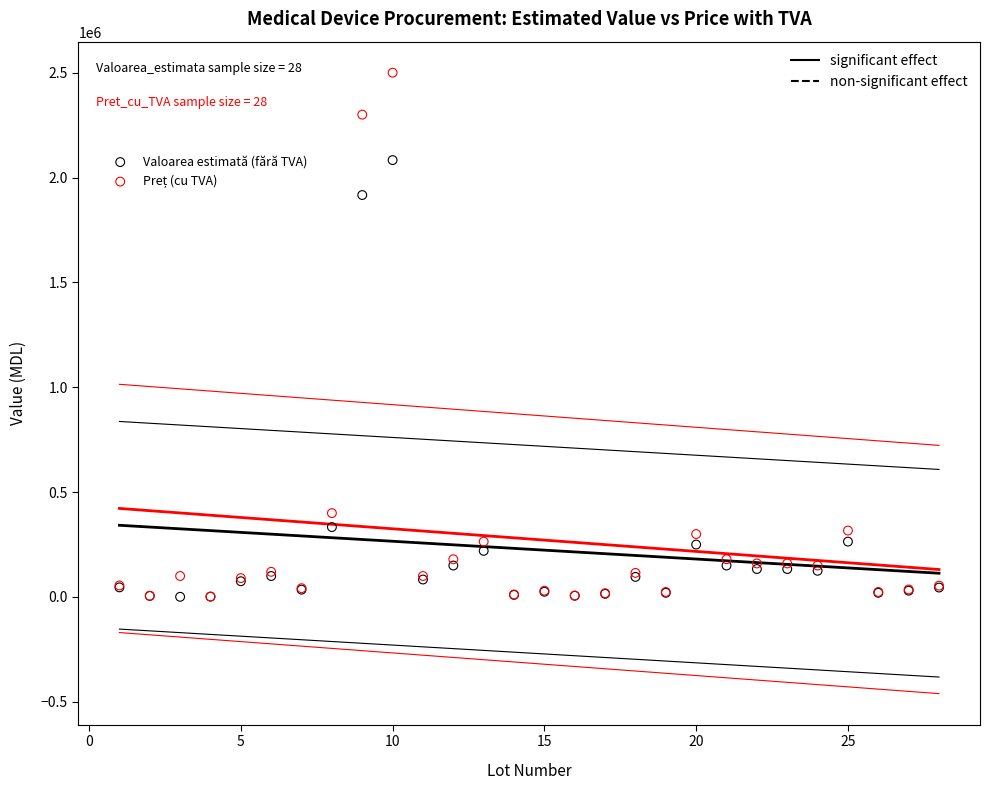

In the Valoarea estimată (fără TVA) series, what Y value is closest to 1042083?

333333.3